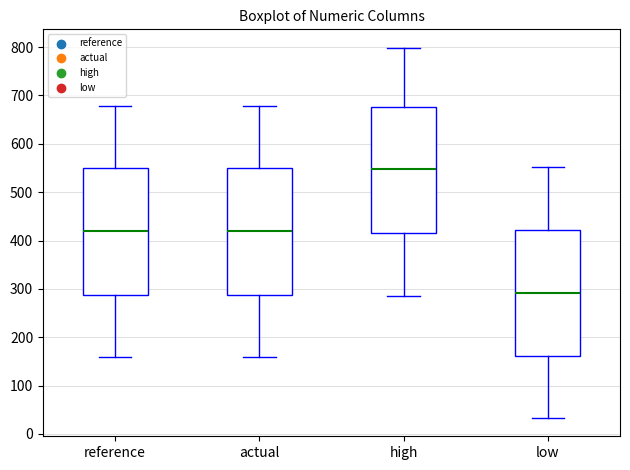

Which box has the highest median line?

high